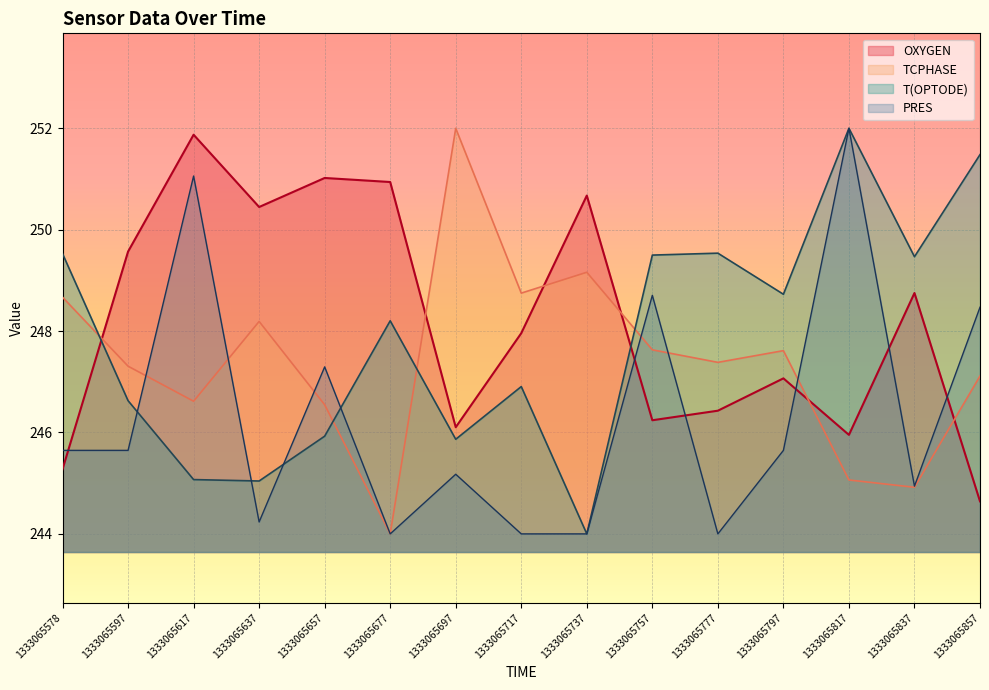

What is the lowest value of the OXYGEN series?

244.6